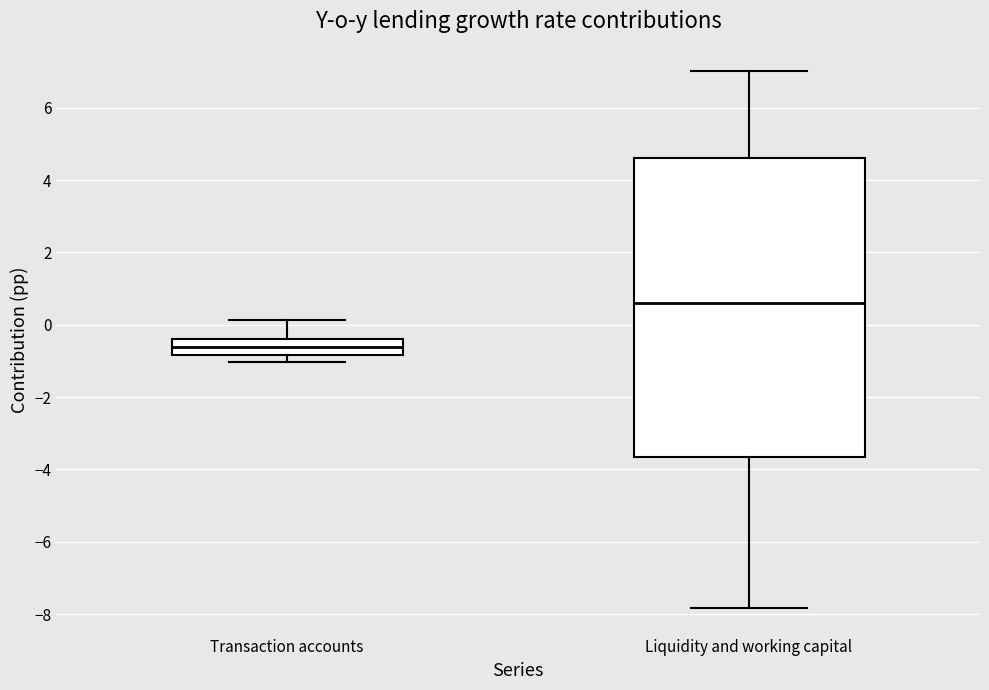

Reading left to right, transcribe this box plot: for each box, give where its median line is, the range the box spans, and where its two whiskers end, as read against the y-axis. The values are not printed on the chart, so give them approximately, as read against the axis.

Transaction accounts: median -0.6, box -0.8 to -0.4, whiskers -1.0 to 0.2
Liquidity and working capital: median 0.6, box -3.6 to 4.6, whiskers -7.8 to 7.0